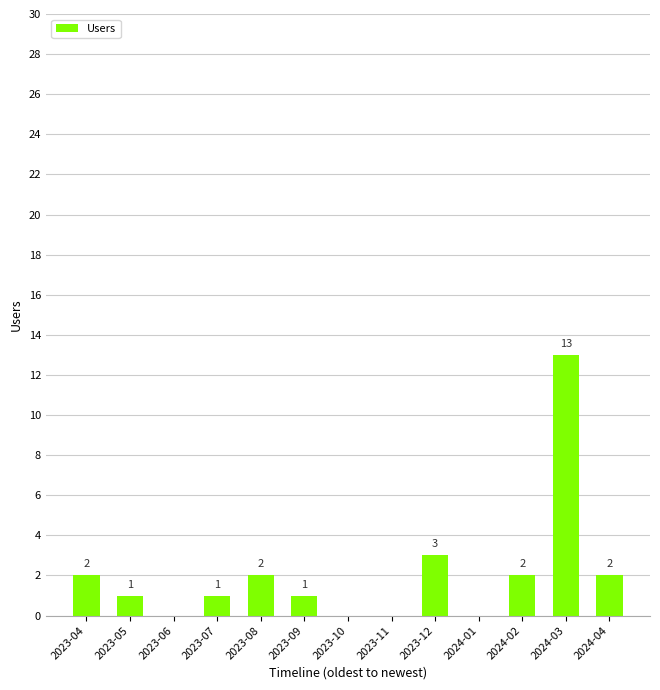

What is the ratio of the value at 2023-05 to the value at 2023-07?

1.0